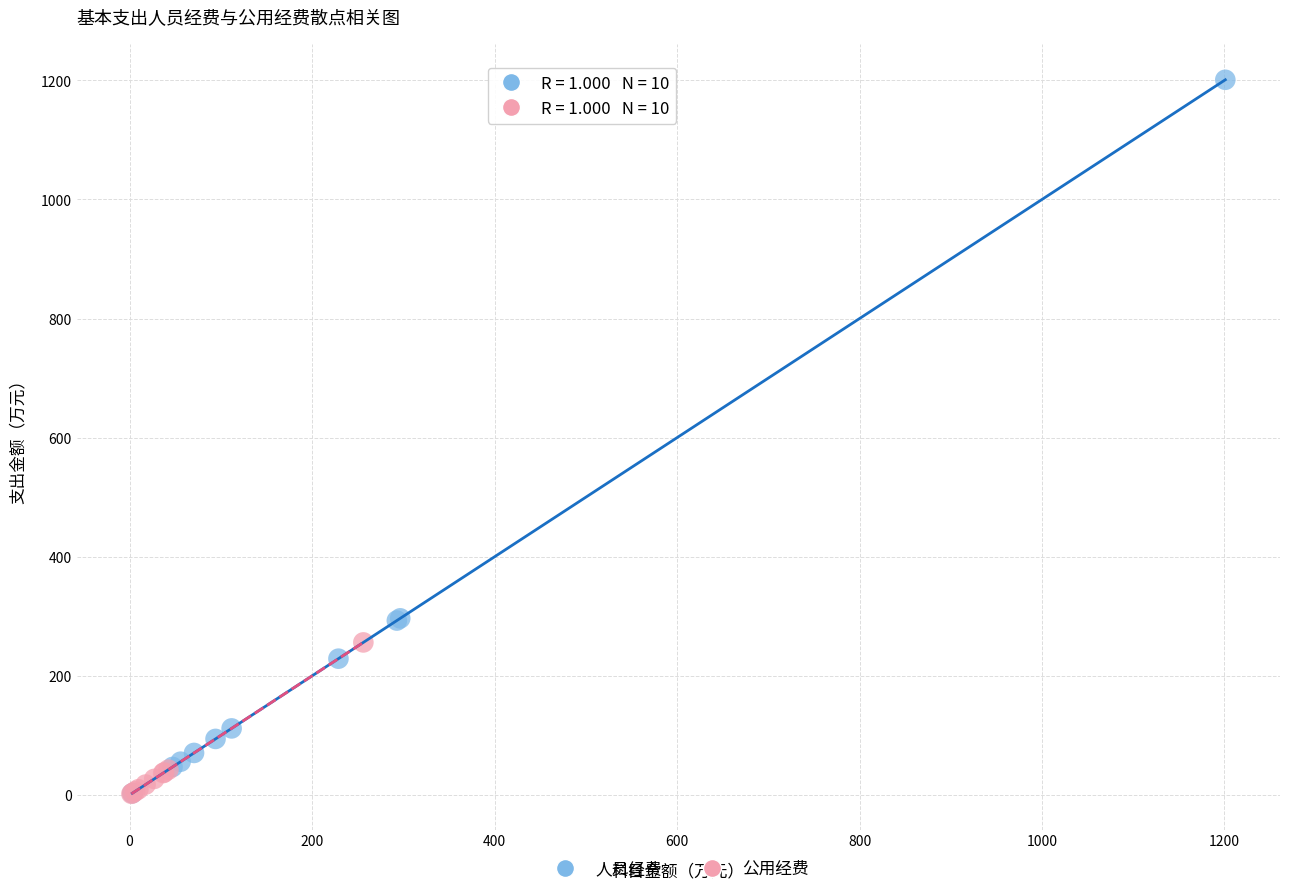

Which series reaches the maximum Y coordinate?

人员经费